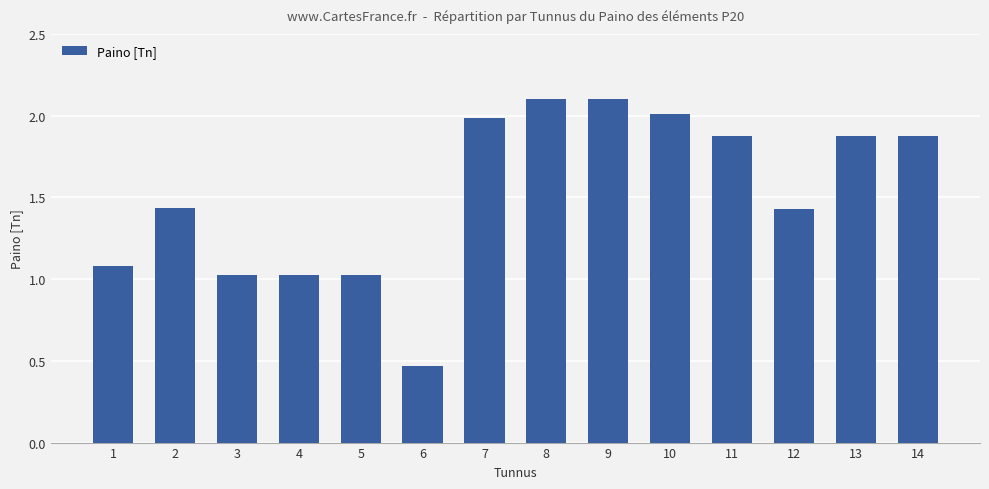

The value at 3 is 0.2. True or false?

False